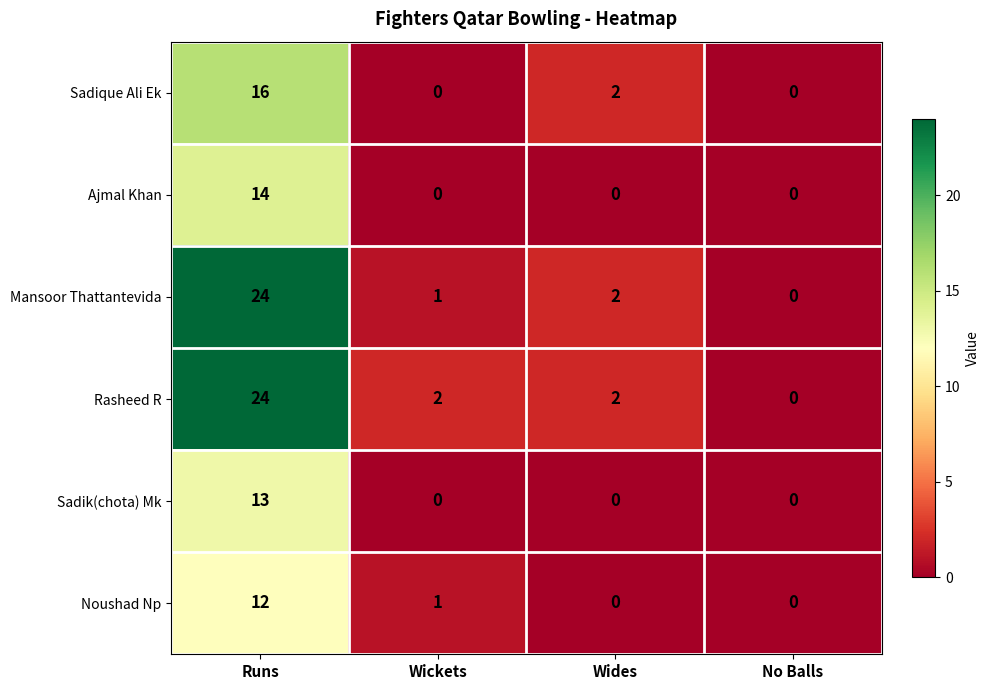

What is the spread (max minus min) of values at Runs?

12